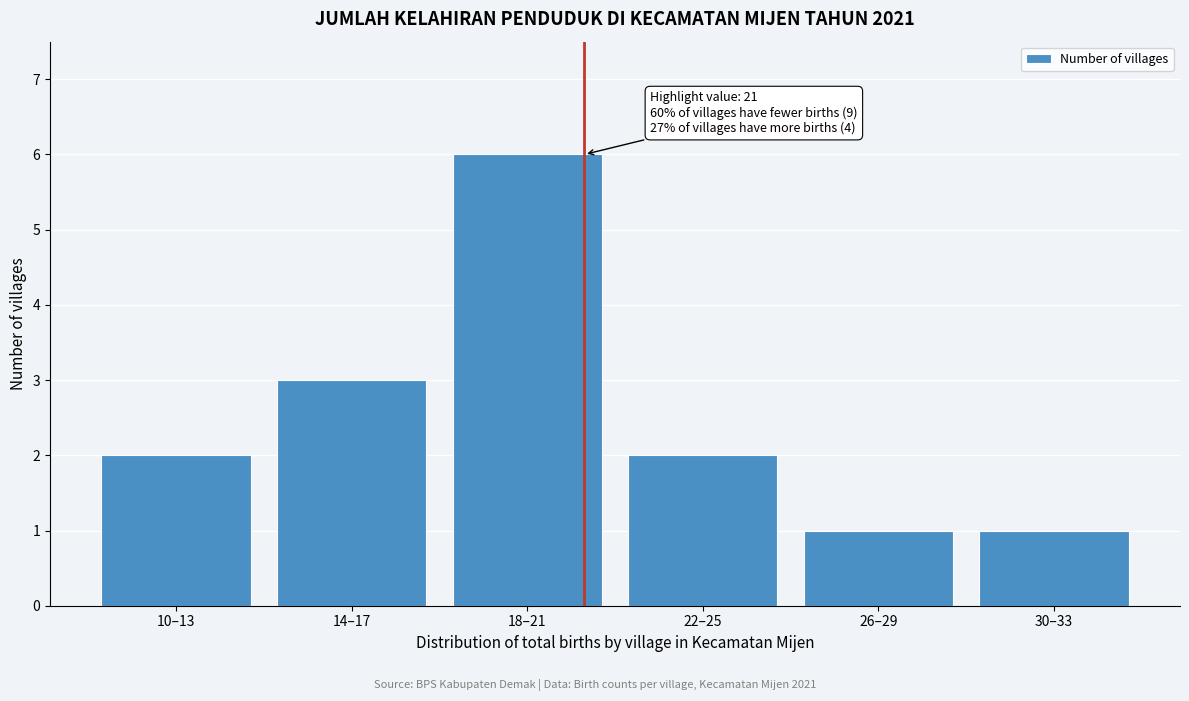

Reading left to right, what are all the values shown in this chart?

10–13=2	14–17=3	18–21=6	22–25=2	26–29=1	30–33=1